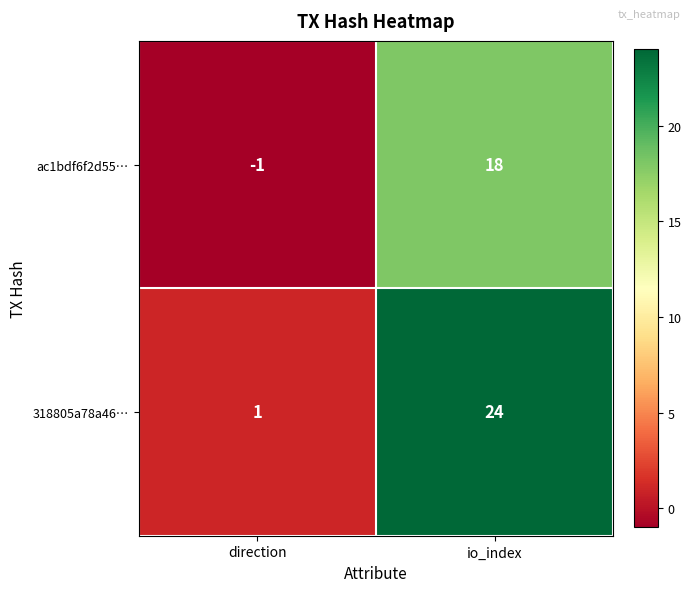

How many categories are shown in the chart?

2